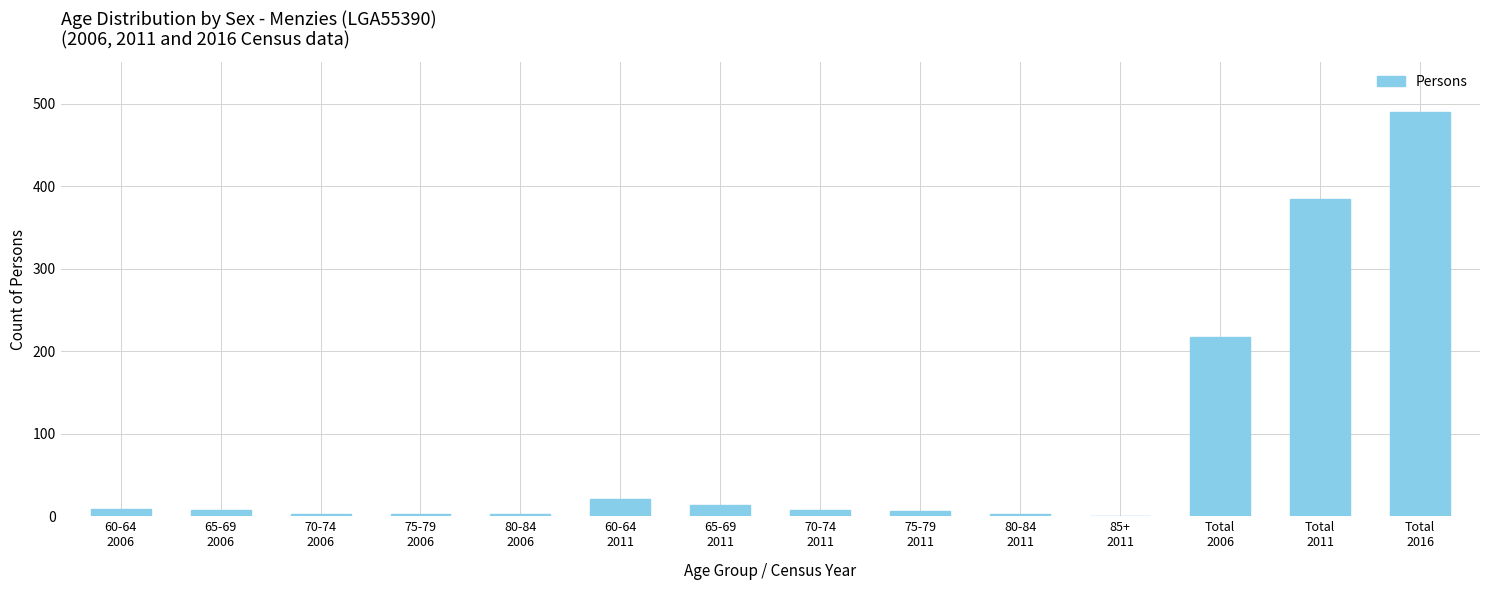

What is the maximum value shown in the chart?

490